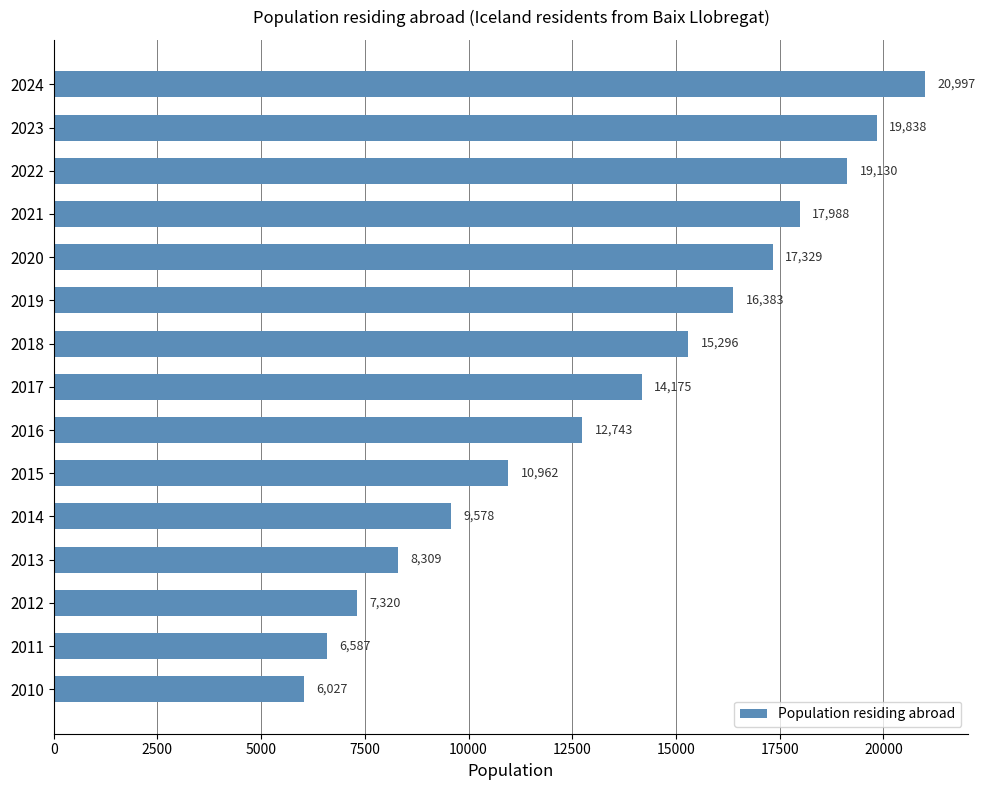

What is the maximum value shown in the chart?

20997